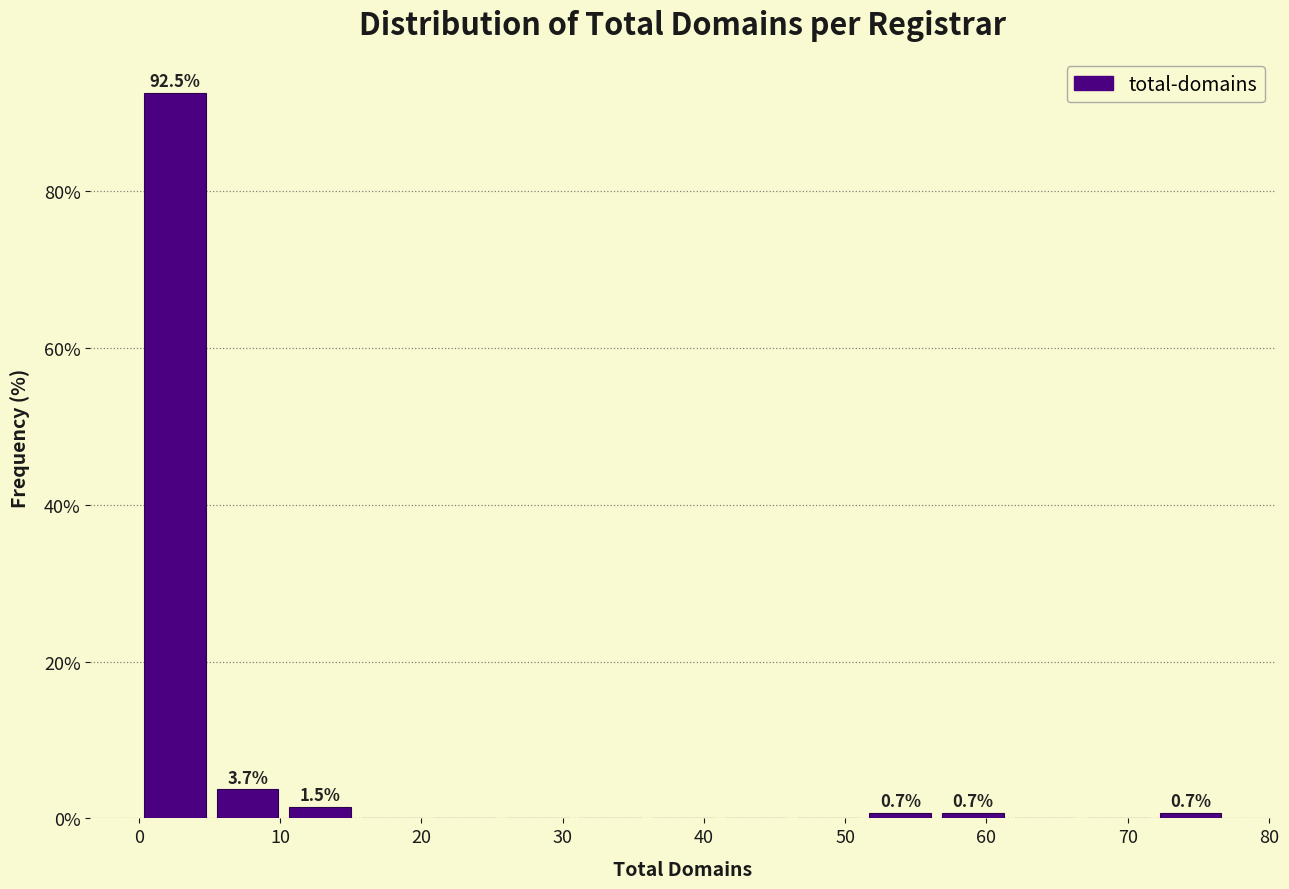

Which range on the x-axis has the tallest bar?

0 to 5